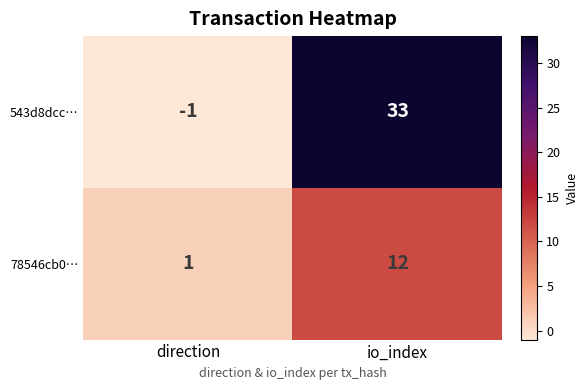

What is the sum of the 543d8dcc… values at direction and io_index?

32